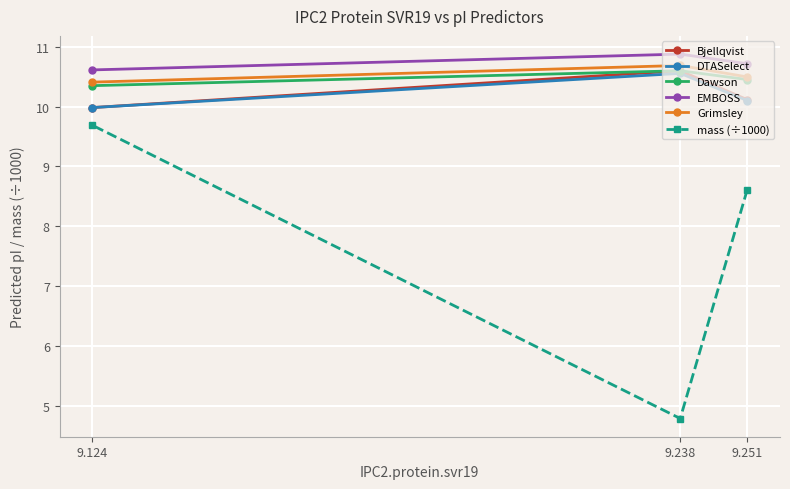

What is the spread (max minus min) of values at 9.251?

2.1